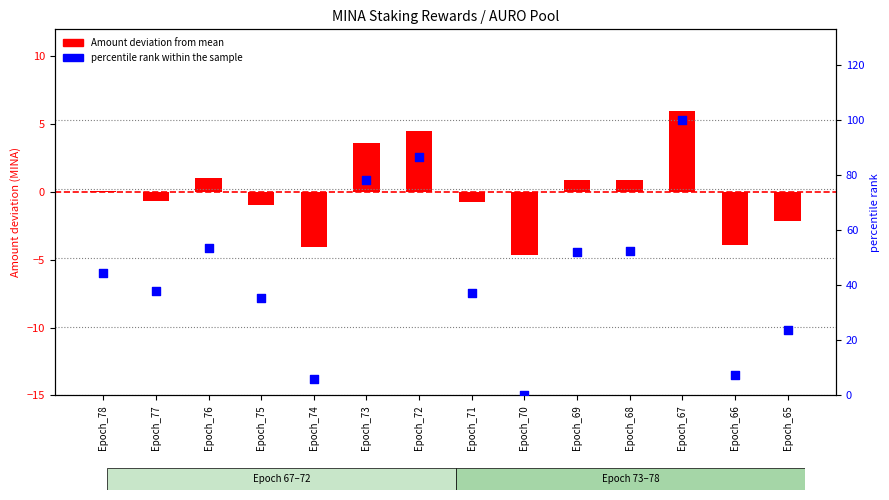

What is the total value across all series at Epoch_70?

-4.7